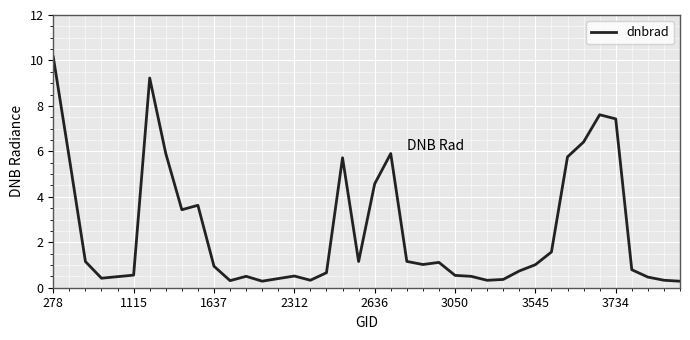

How many series are shown in this chart?

1